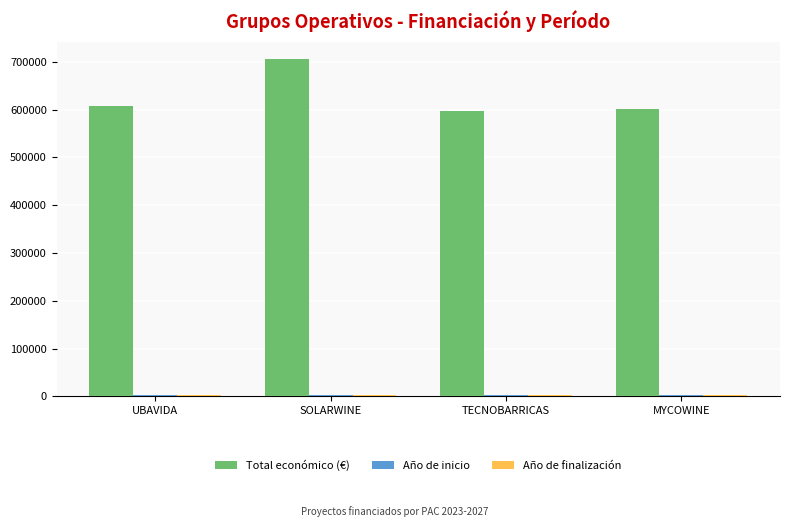

Is it true that Total económico (€) equals 162065.0 at SOLARWINE?

False